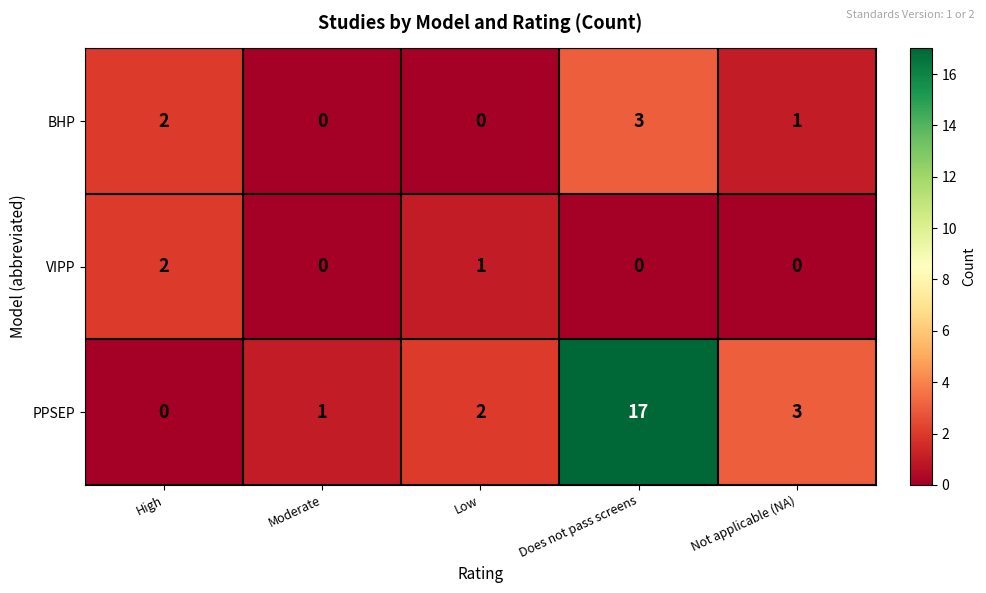

List the series in order of their overall mean, lowest first.

VIPP, BHP, PPSEP